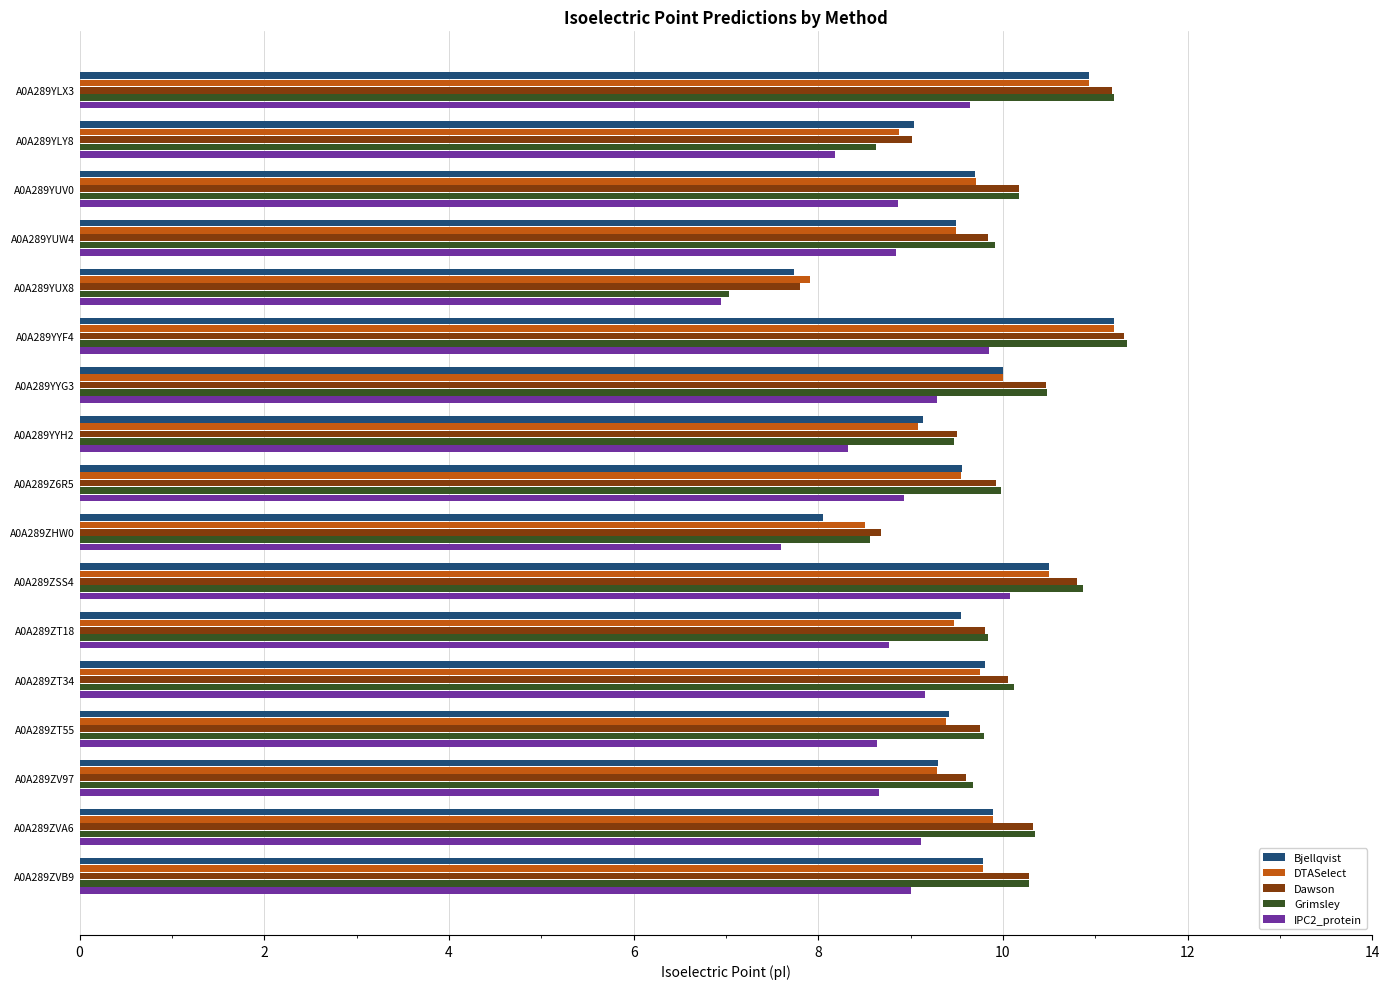

Which category has the lowest value in the Grimsley series?

A0A289YUX8